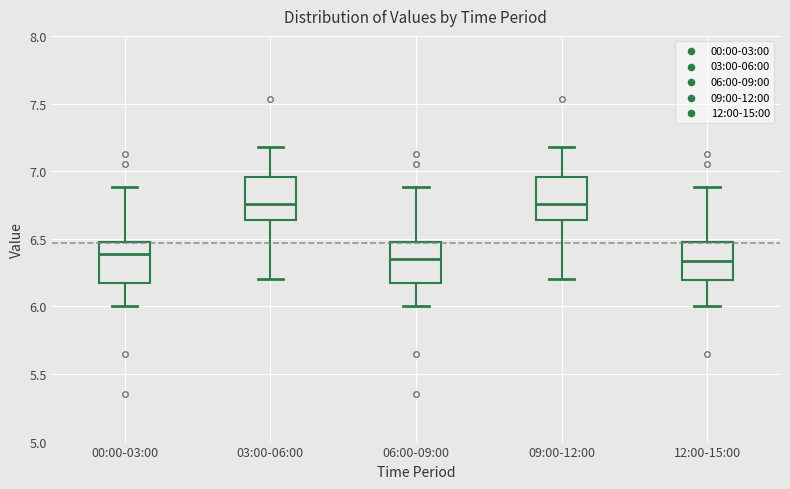

Reading left to right, read every box against the y-axis: the position of its median line, the range the box covers, and the ends of its whiskers. The values are not printed on the chart, so give them approximately, as read against the axis.

00:00-03:00: median 6.40, box 6.15 to 6.50, whiskers 6.00 to 6.90
03:00-06:00: median 6.75, box 6.65 to 6.95, whiskers 6.20 to 7.20
06:00-09:00: median 6.35, box 6.15 to 6.50, whiskers 6.00 to 6.90
09:00-12:00: median 6.75, box 6.65 to 6.95, whiskers 6.20 to 7.20
12:00-15:00: median 6.35, box 6.20 to 6.50, whiskers 6.00 to 6.90